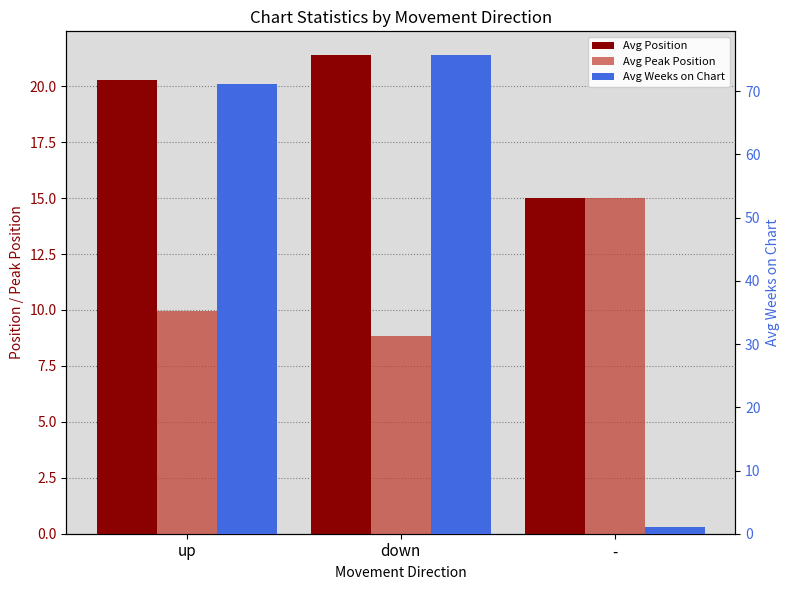

Rank the series at up from lowest to highest value.

Avg Peak Position, Avg Position, Avg Weeks on Chart